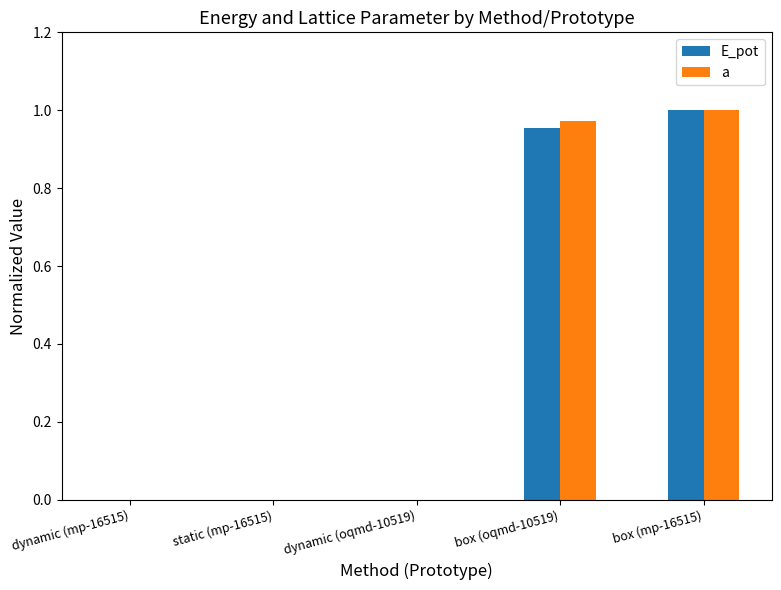

Is the value of a at box (mp-16515) greater than the value of E_pot at static (mp-16515)?

Yes